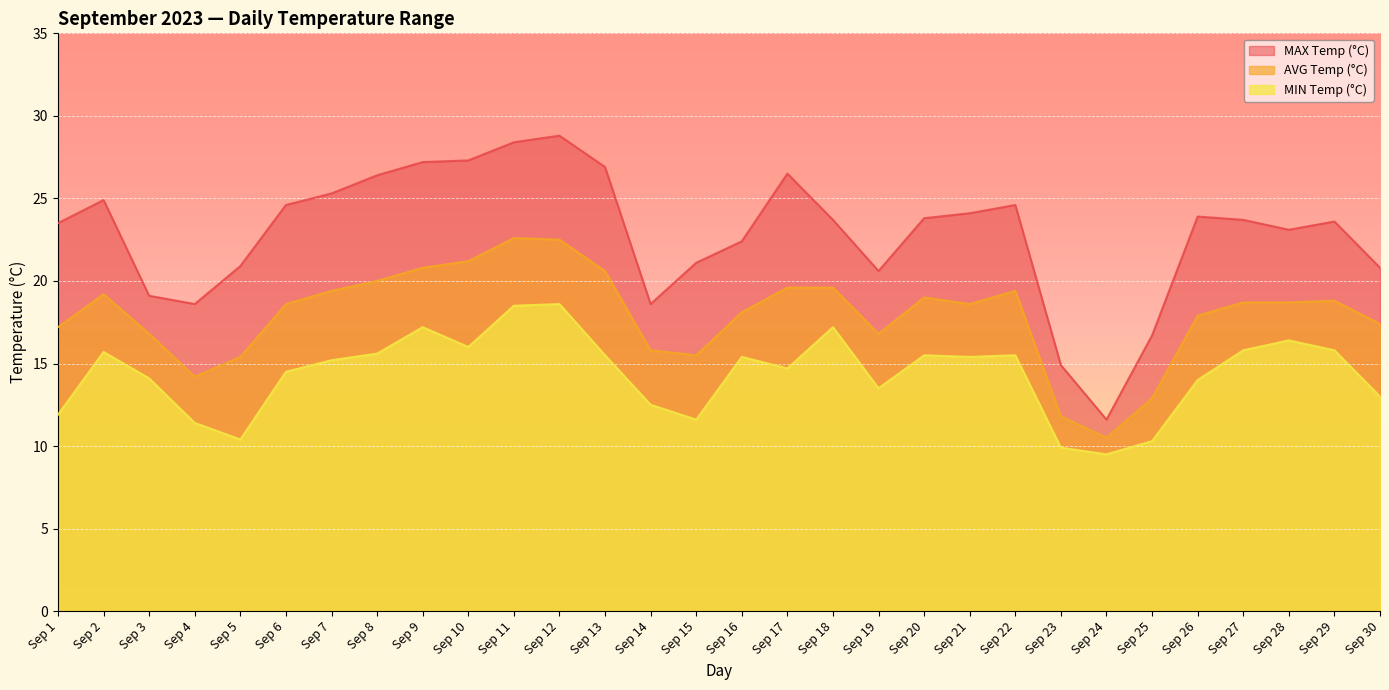

Which series has the widest spread of values?

MAX Temp (°C)